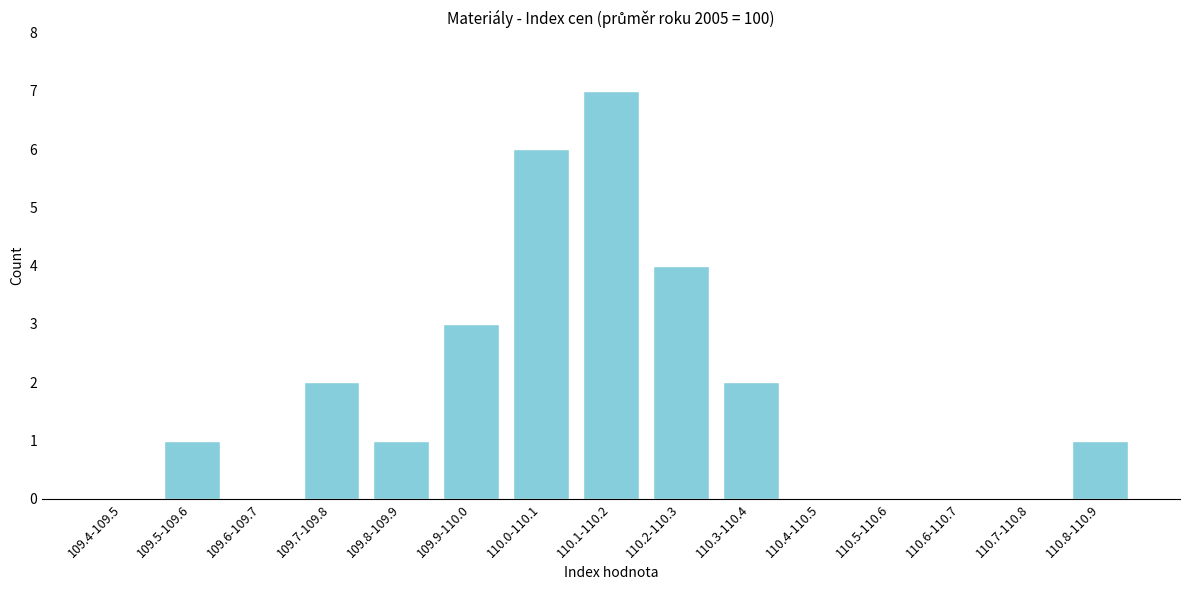

Reading left to right, extract all data points from this chart.

109.4-109.5=0	109.5-109.6=1	109.6-109.7=0	109.7-109.8=2	109.8-109.9=1	109.9-110.0=3	110.0-110.1=6	110.1-110.2=7	110.2-110.3=4	110.3-110.4=2	110.4-110.5=0	110.5-110.6=0	110.6-110.7=0	110.7-110.8=0	110.8-110.9=1